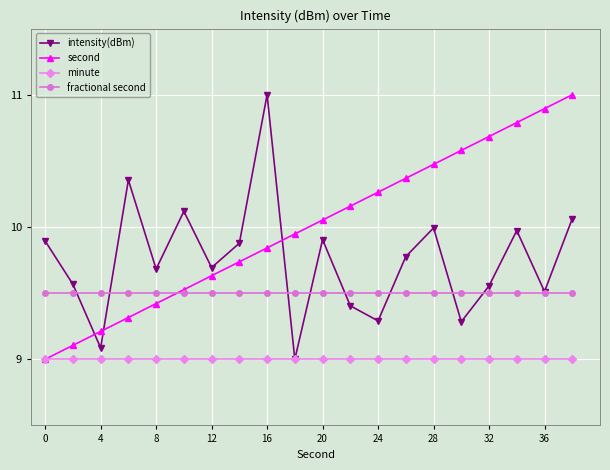

What is the minimum value for second?

9.0